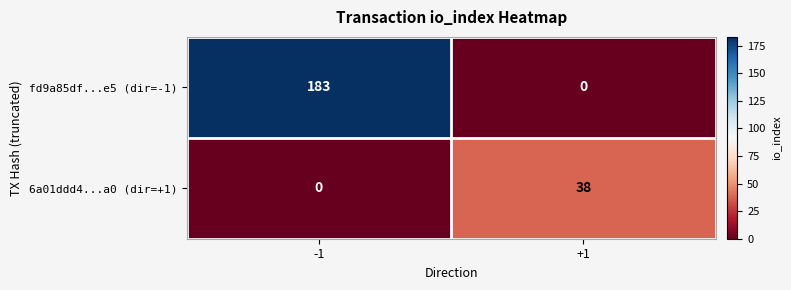

Which series changed the most between -1 and +1?

fd9a85df...e5 (dir=-1)